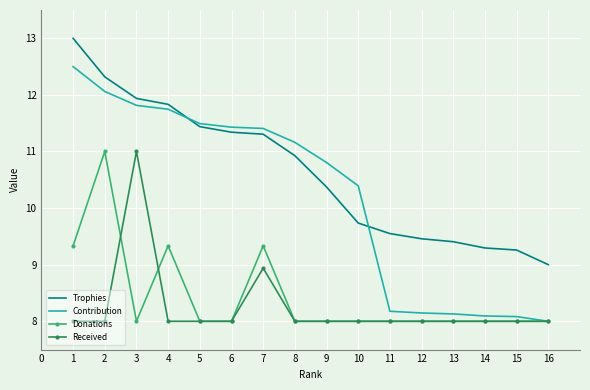

At which category is the sum across all series the highest?

2